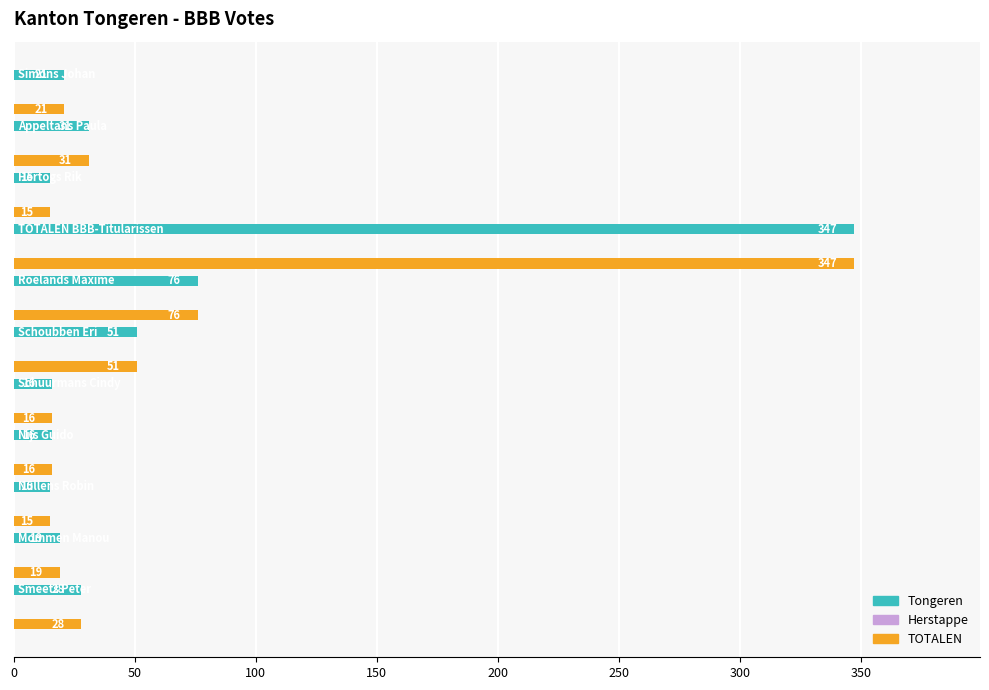

Does the chart contain any negative values?

No